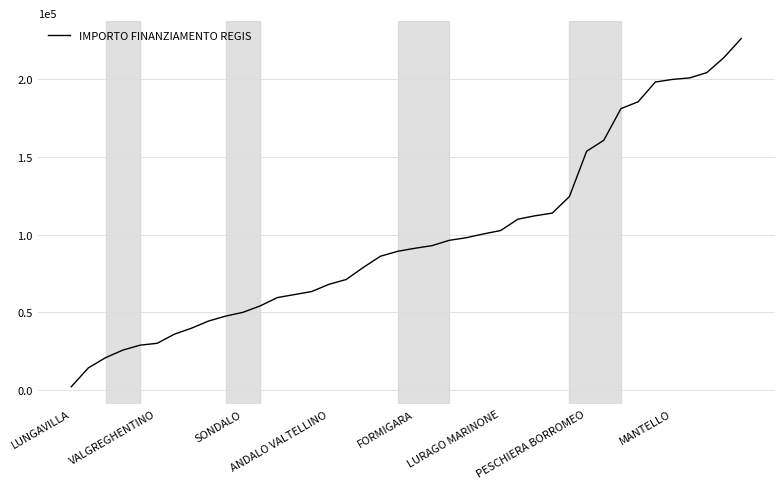

What is the average value?

98375